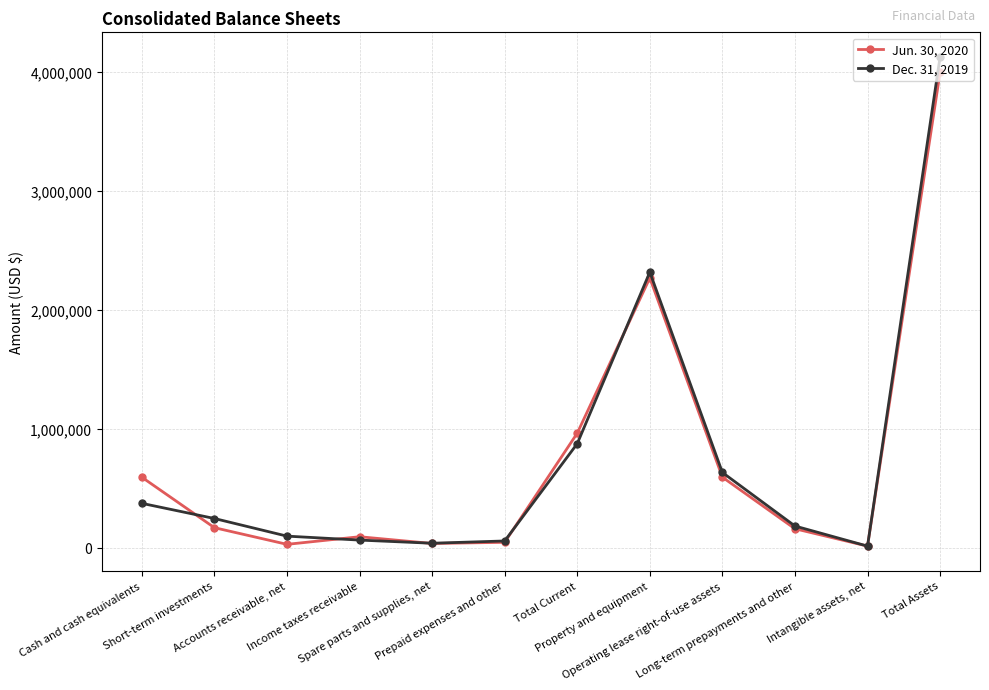

Where is Jun. 30, 2020 nearest to the value 2004997?

Property and equipment